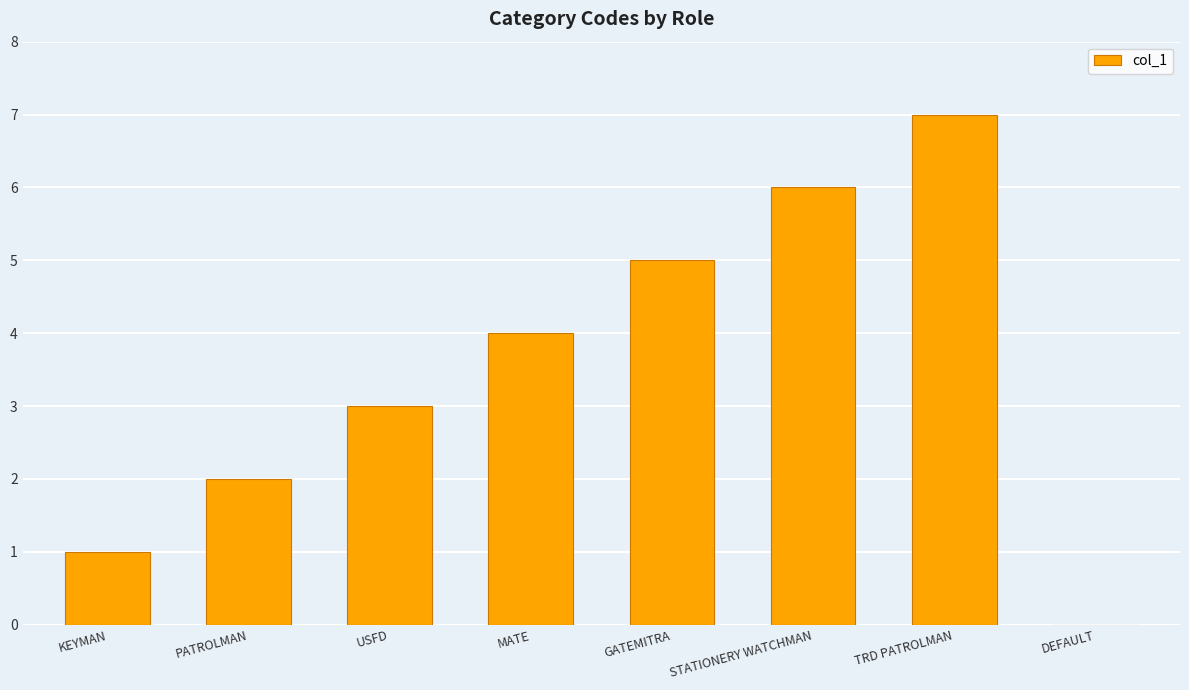

What is the change in value from USFD to STATIONERY WATCHMAN?

+3